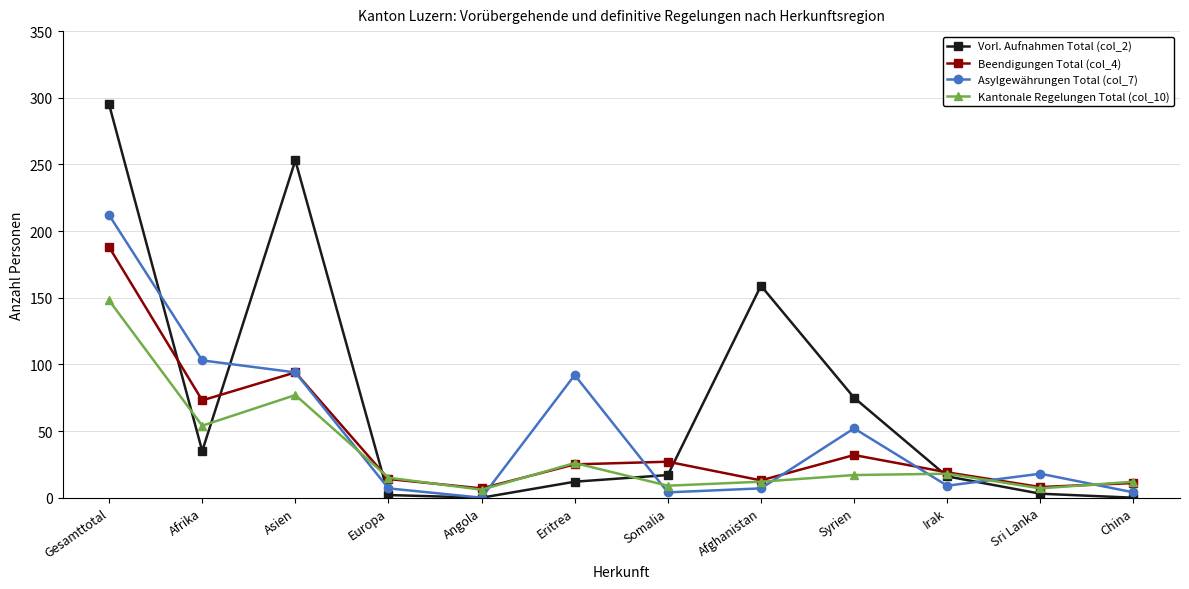

What is the spread (max minus min) of values at Afrika?

68